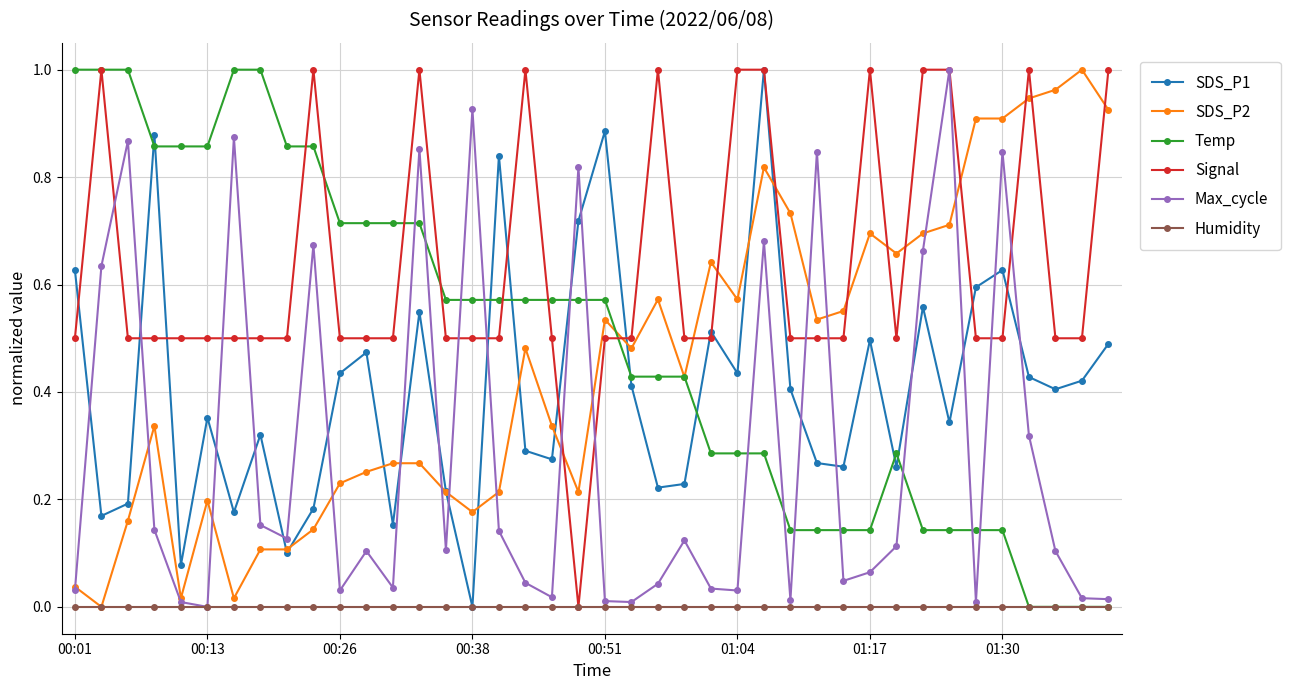

True or false: SDS_P1 and Temp intersect in this chart.

True